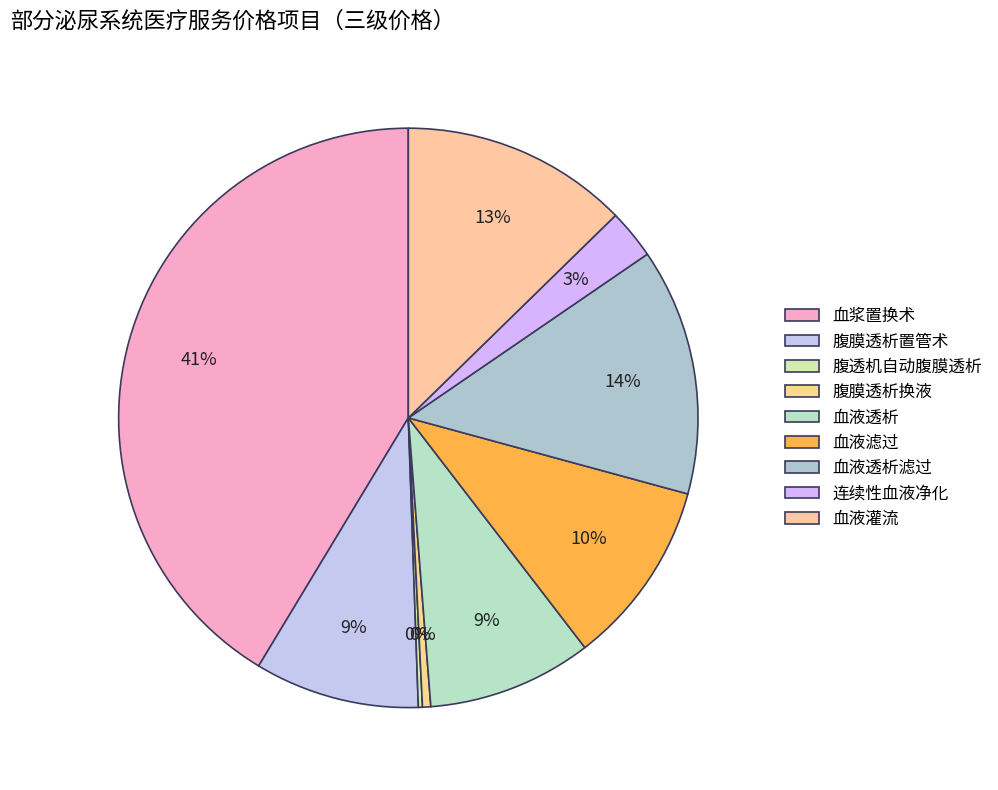

What is the change in value from 血浆置换术 to 血液灌流?

-1248